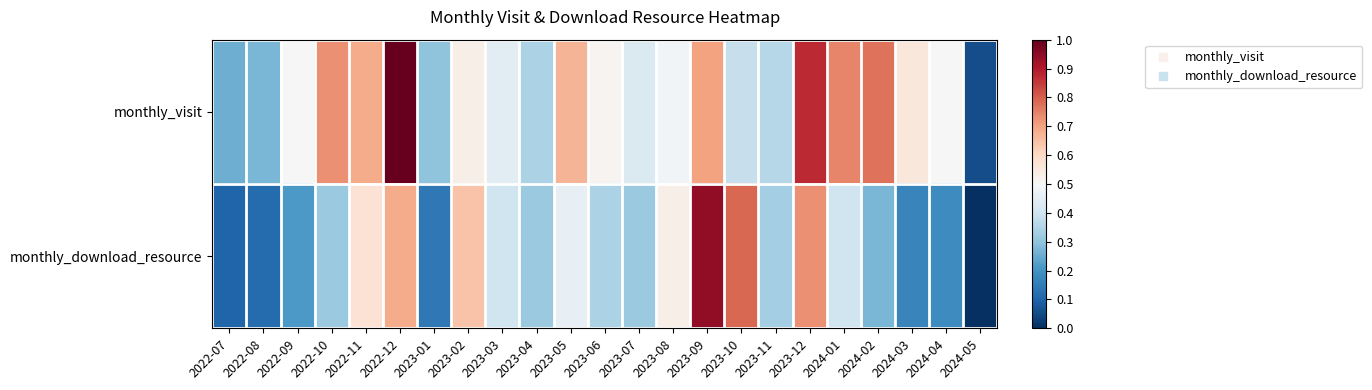

List the series in order of their peak value, lowest first.

monthly_download_resource, monthly_visit